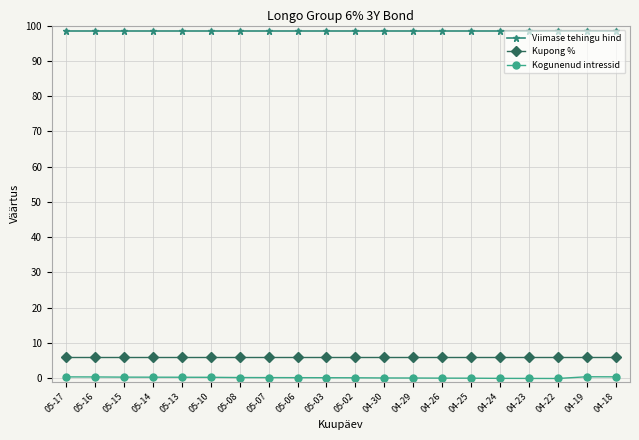

What is the greatest value displayed?

98.5